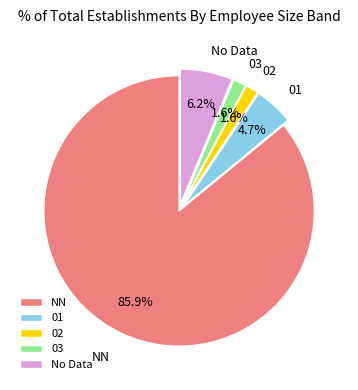

What is the ratio of the value at 02 to the value at 03?

1.0